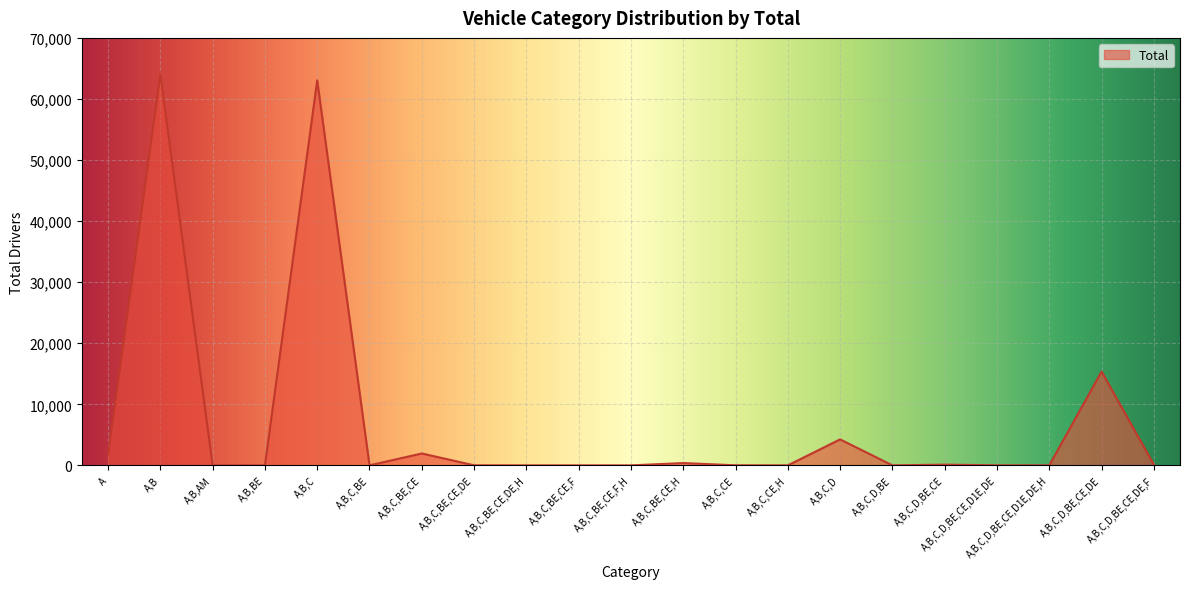

At which label is the value closest to 32015?

A,B,C,D,BE,CE,DE